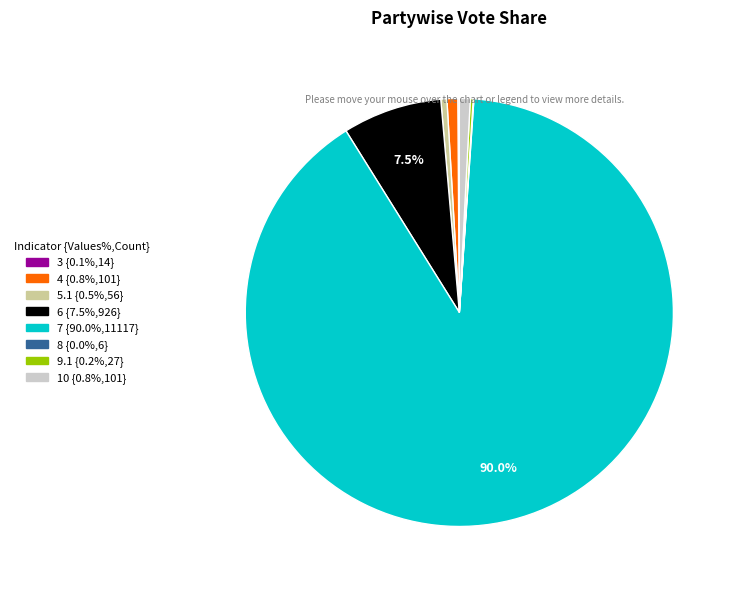

Approximately how many times larger is the value at 10 compared to 4?

1.0